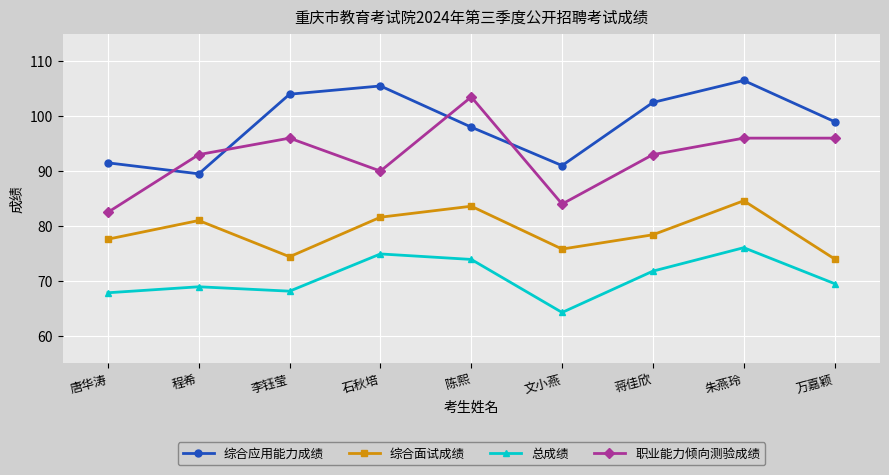

How many categories are shown in the chart?

9